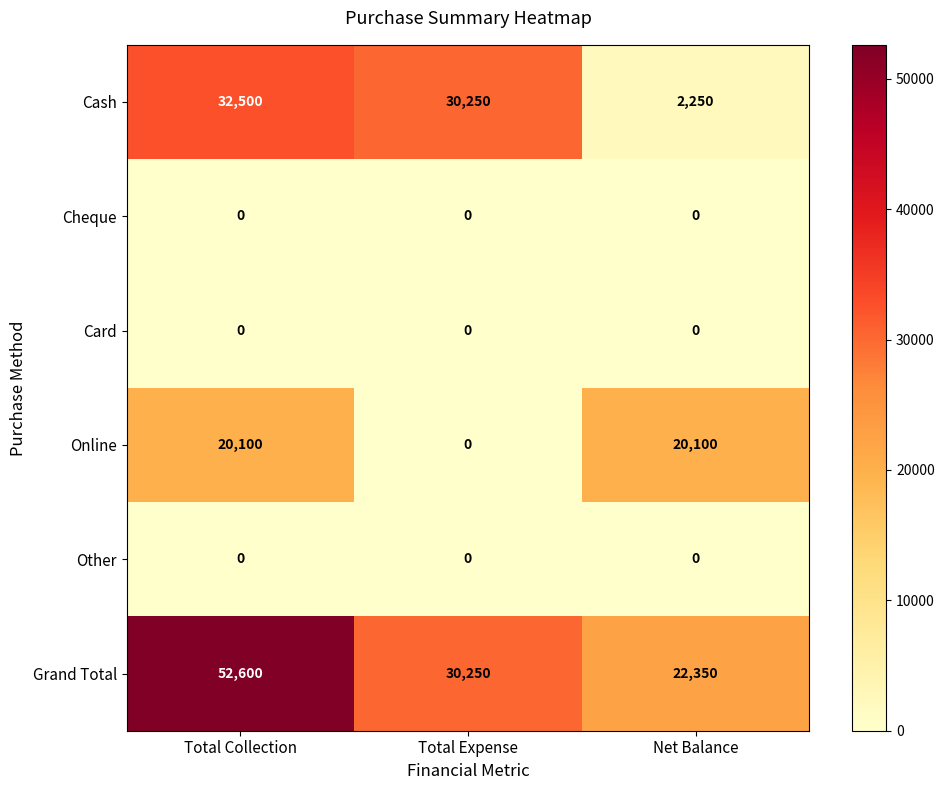

Rank the categories by Grand Total value from lowest to highest.

Net Balance, Total Expense, Total Collection